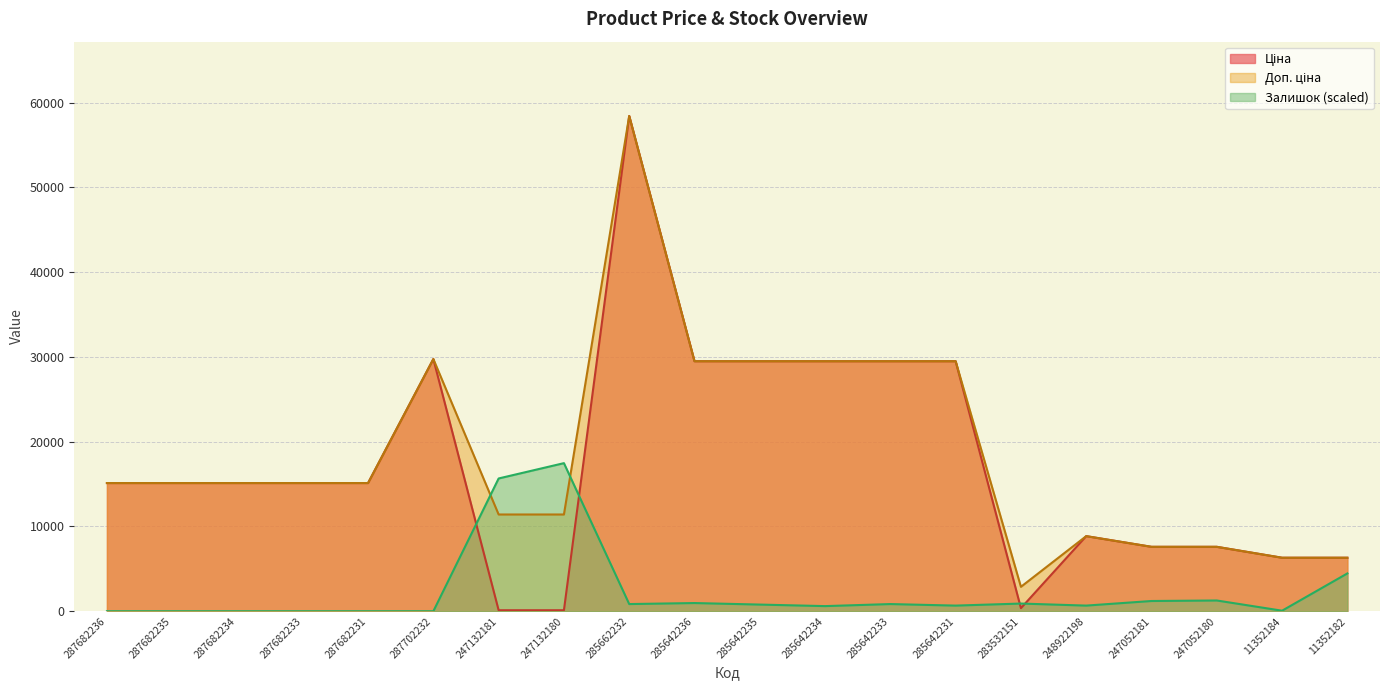

What position from the left is 287682233?

4